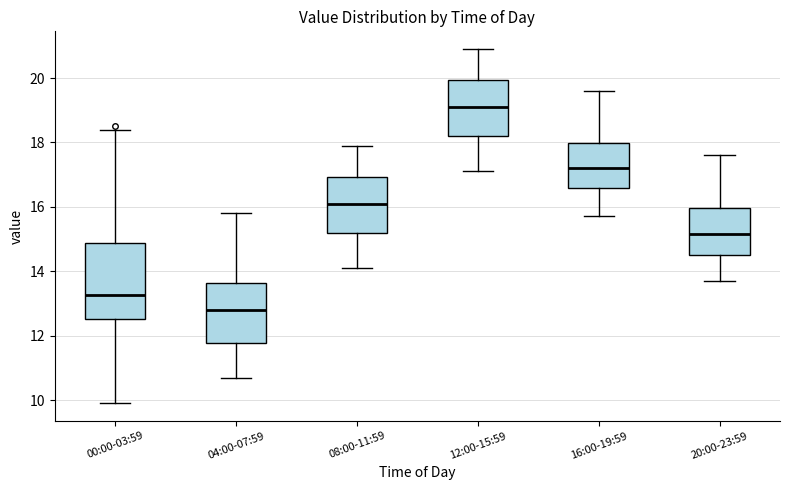

Which box's median line is the highest?

12:00-15:59